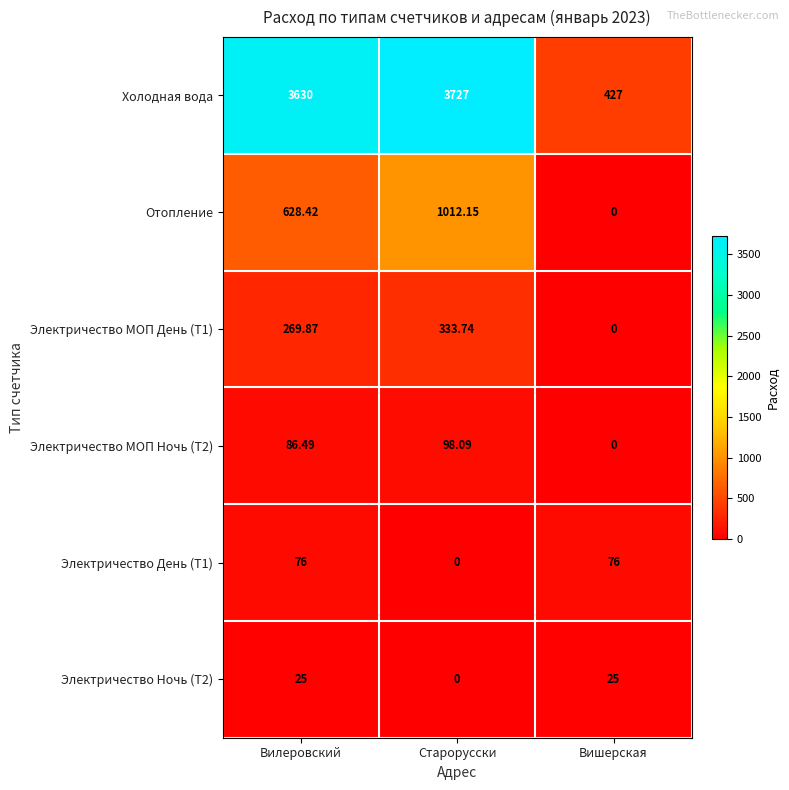

Between Старорусски and Вишерская, which series saw the biggest shift?

Холодная вода